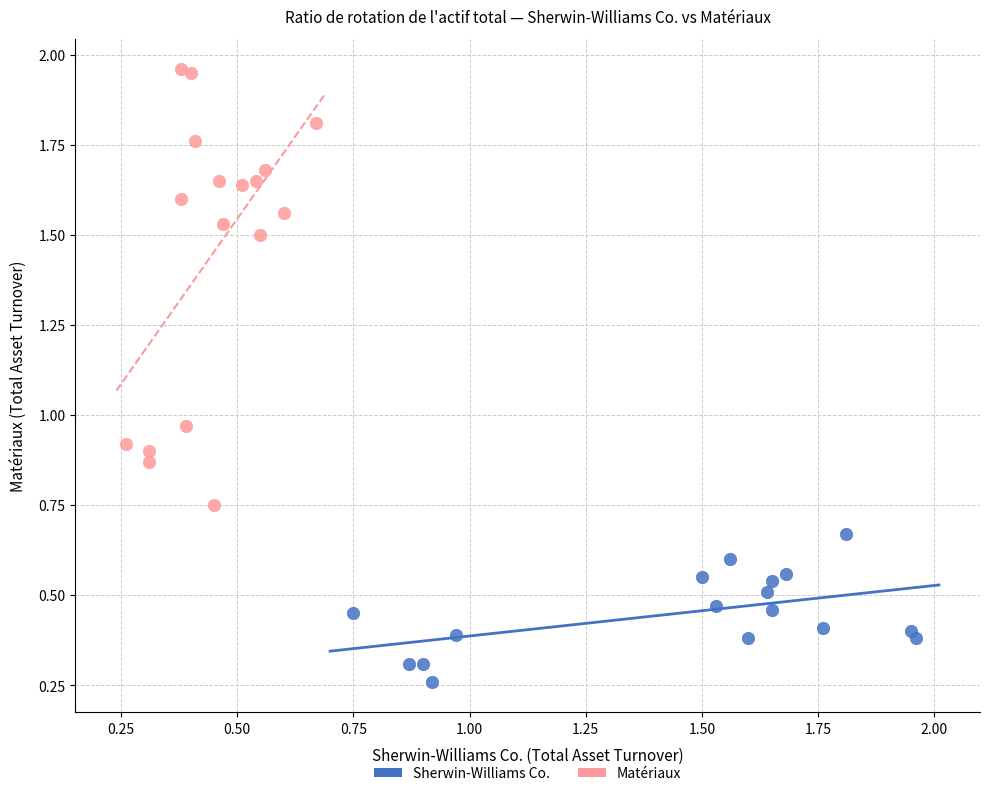

Which series reaches the minimum Y coordinate?

Sherwin-Williams Co.